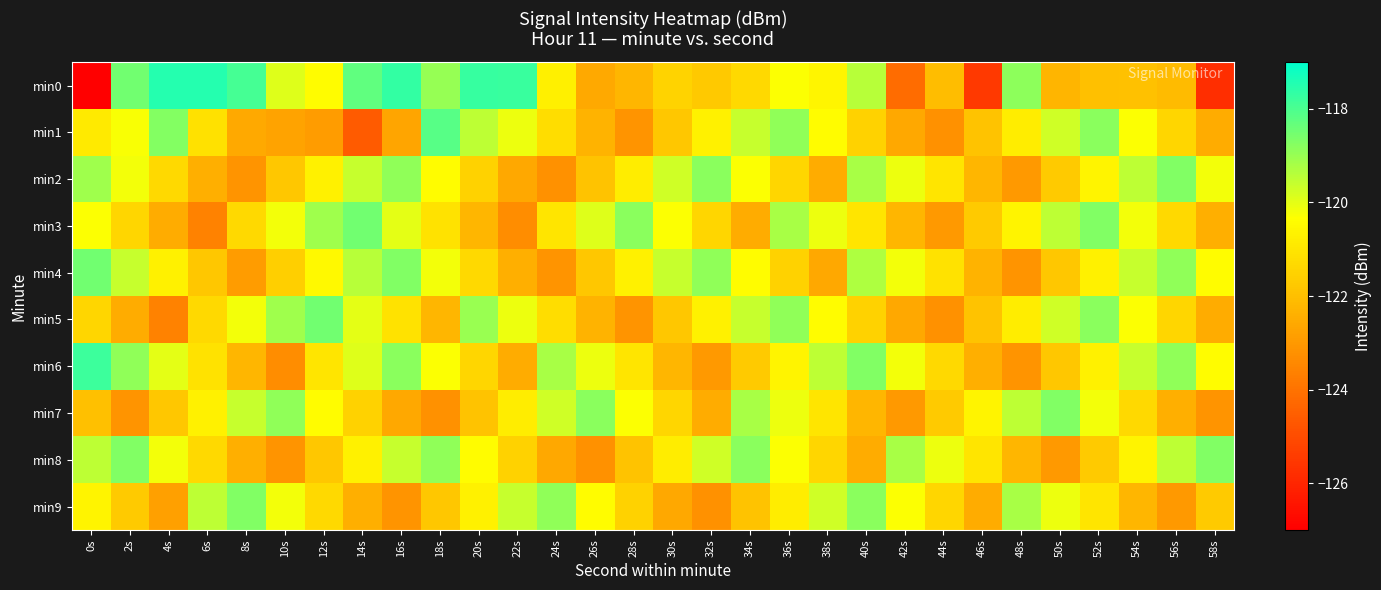

Which series has the largest range (max minus min)?

min0